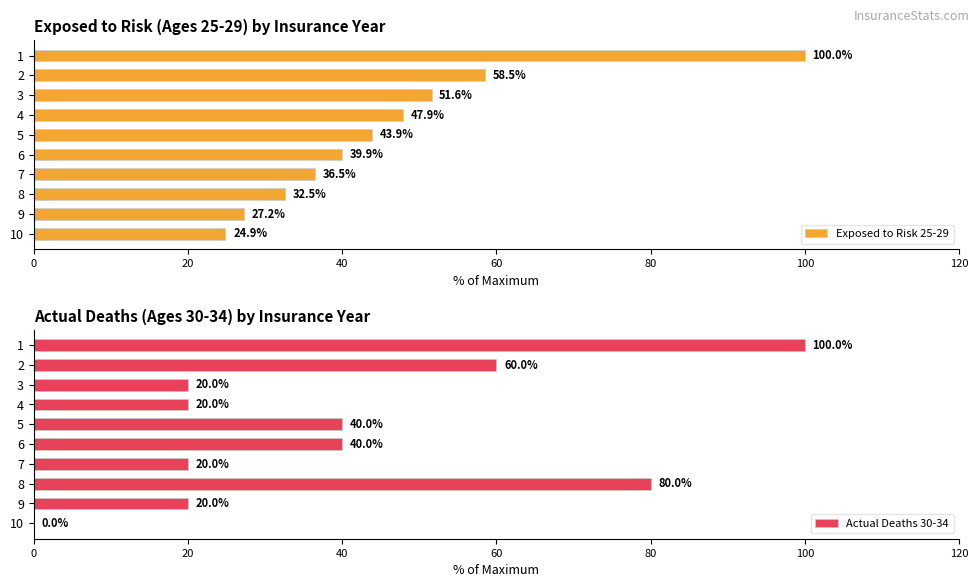

What is the lowest value of the Exposed to Risk 25-29 series?

24.9